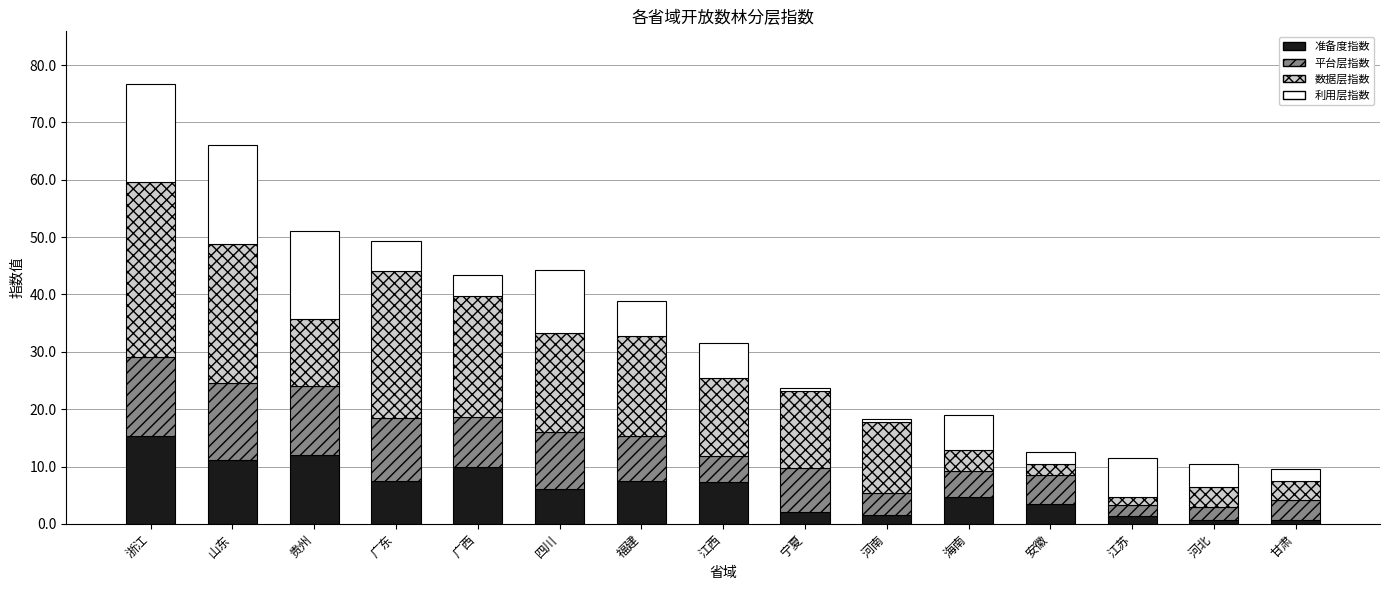

What is the total value across all series at 浙江?

76.7